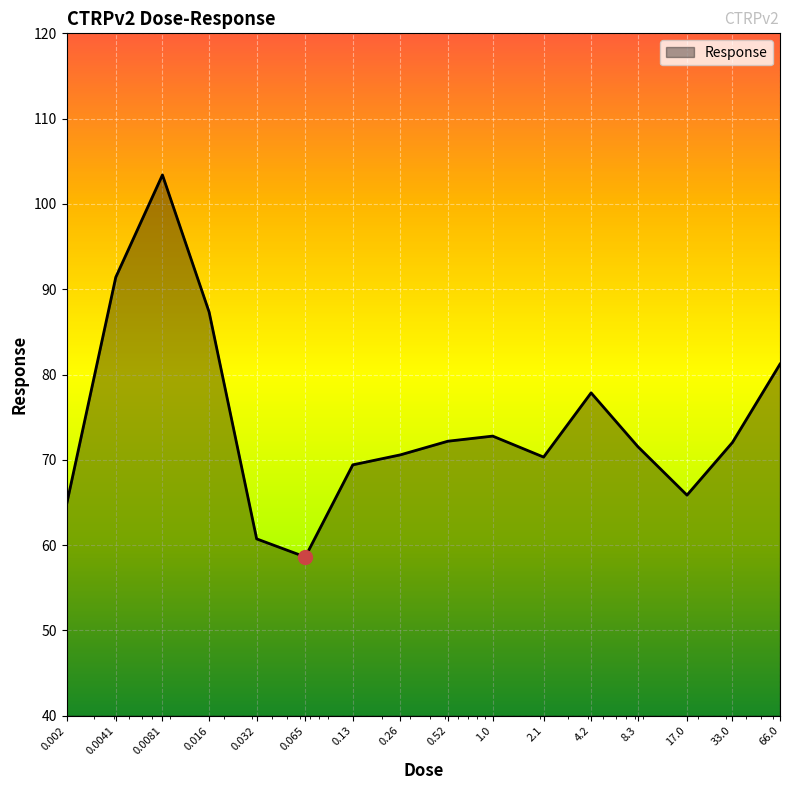

What is the difference between the maximum and minimum values?

44.8